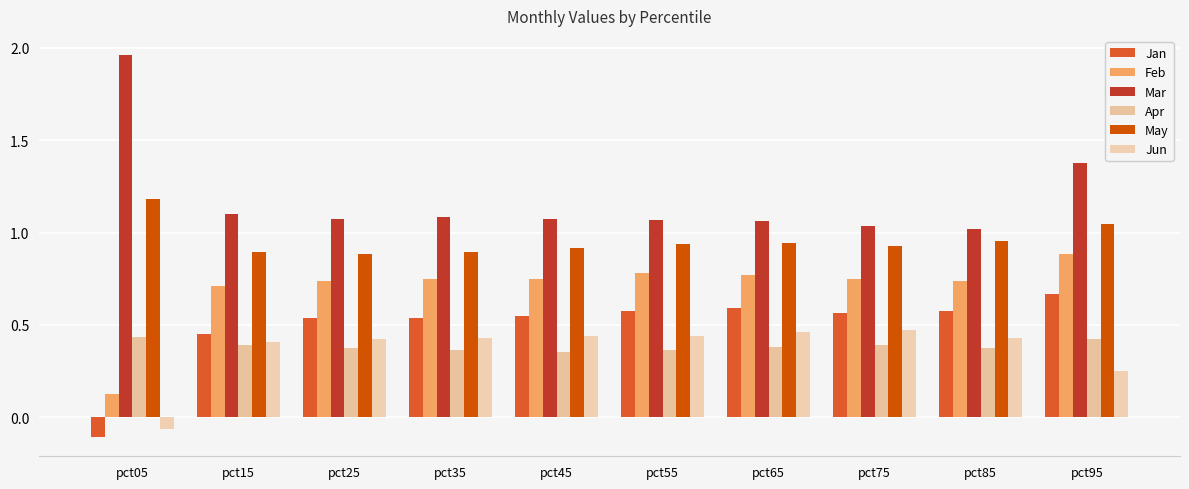

What is the difference between the second highest and minimum values in the Jun series?

0.5